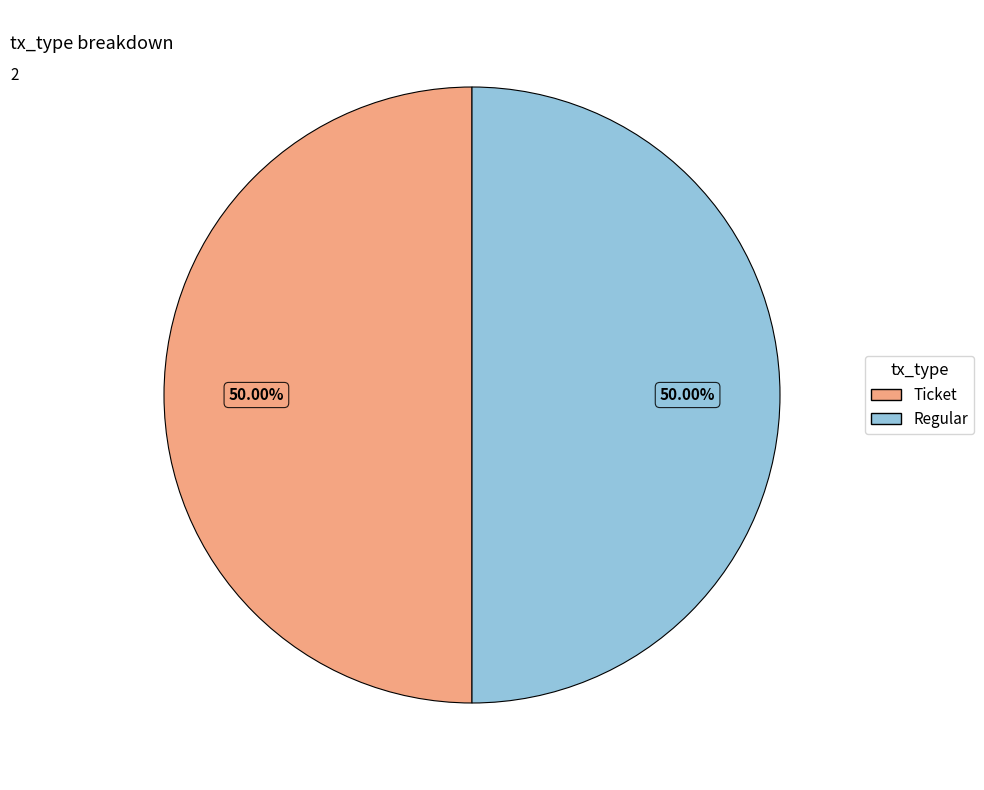

What is the ratio of the value at Ticket to the value at Regular?

1.0